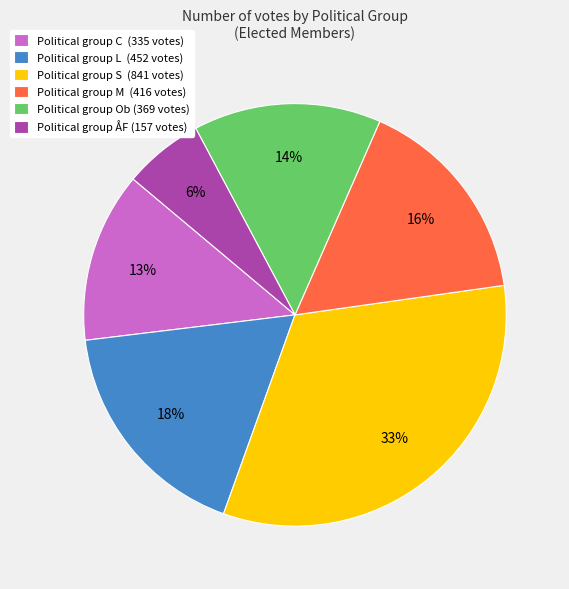

What percentage is the Political group M (416 votes) slice, to the nearest percent?

16%